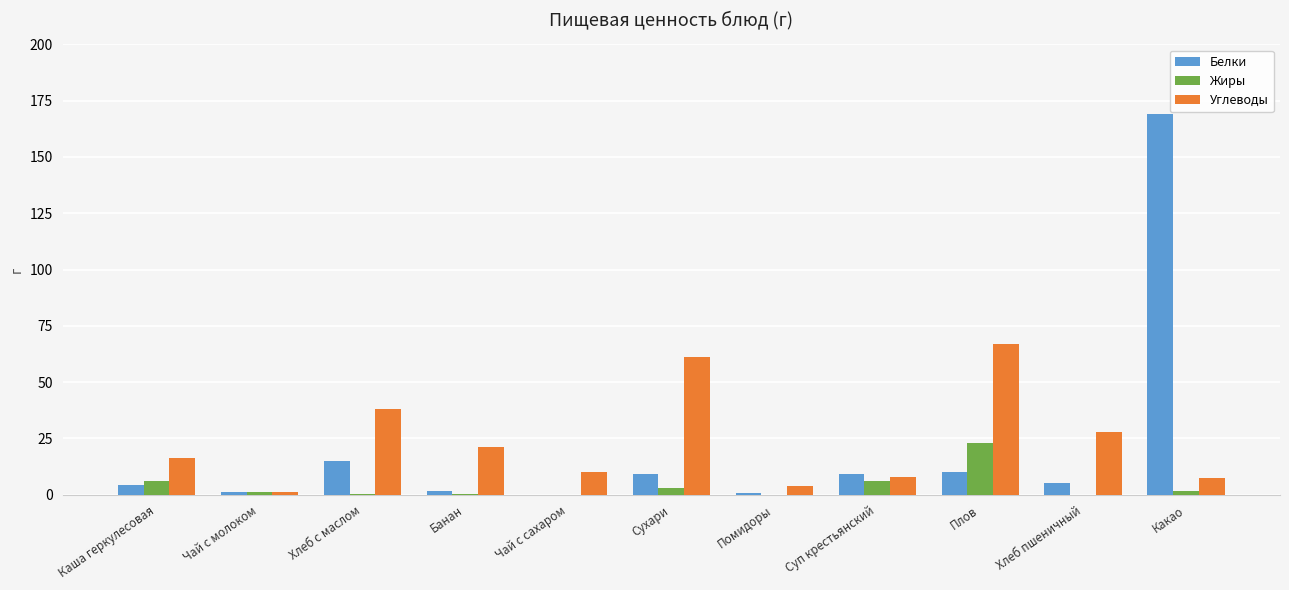

Which series has the largest range (max minus min)?

Белки